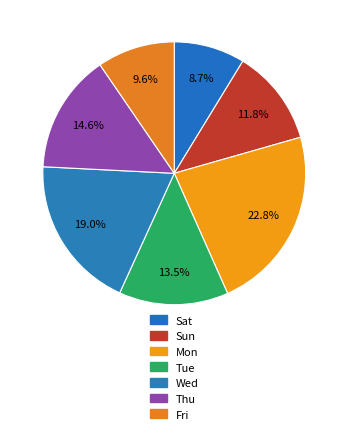

To the nearest percent, what is the average slice percentage?

14%